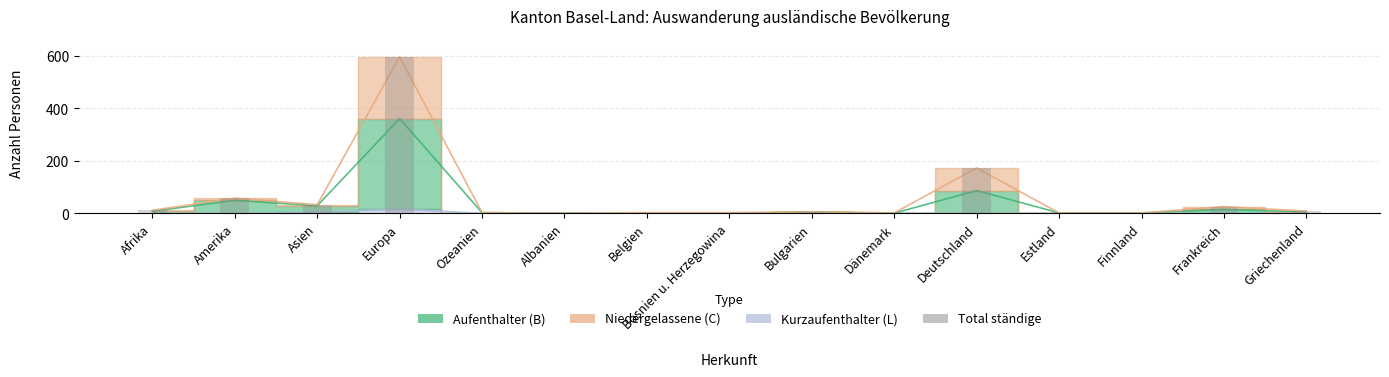

What position from the left is Bulgarien?

9